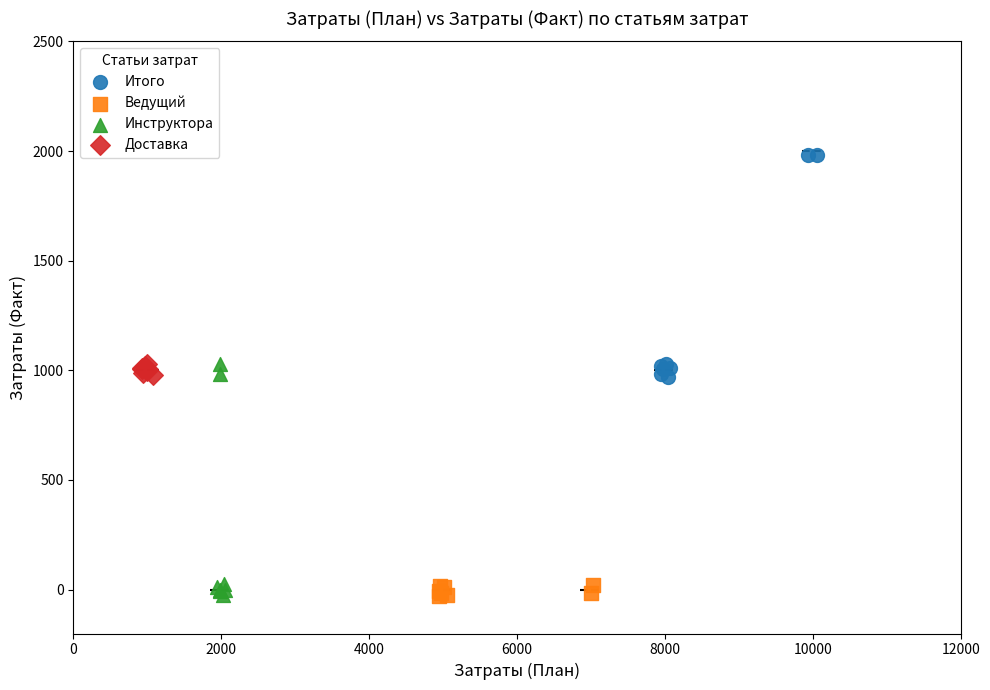

Which series has the widest spread of Y values?

Инструктора